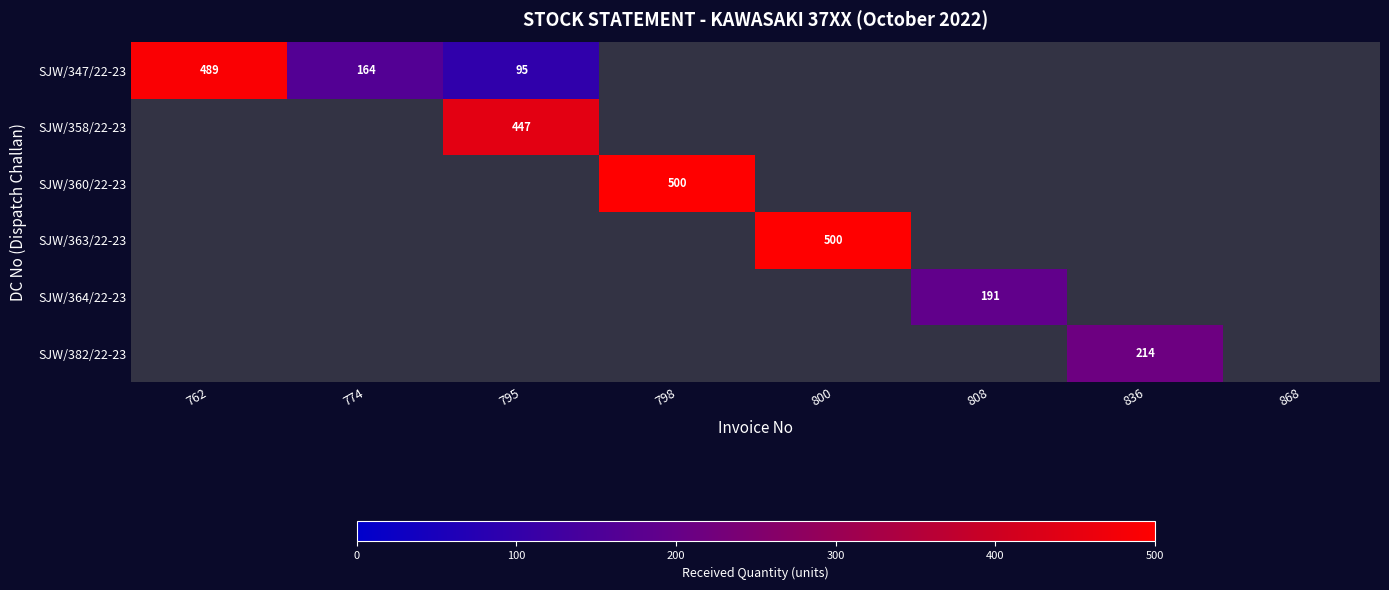

Which category has the lowest value across all series?

795